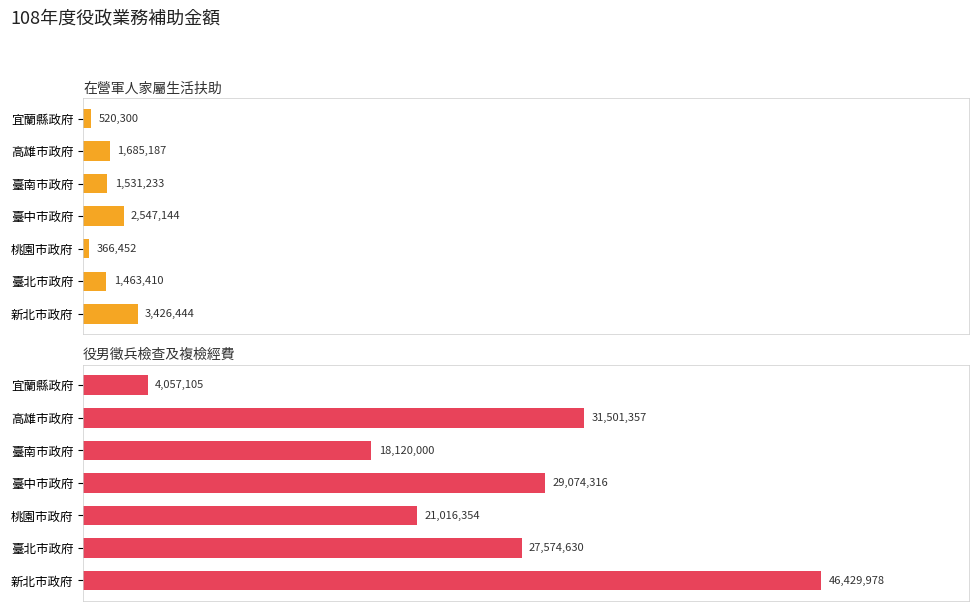

How many series are shown in this chart?

2